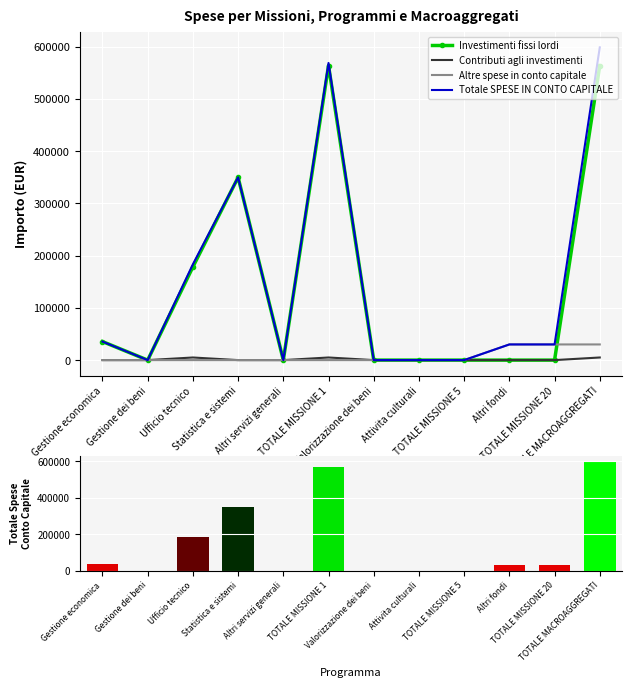

List the labels in order of Altre spese in conto capitale value, smallest first.

Gestione economica, Gestione dei beni, Ufficio tecnico, Statistica e sistemi, Altri servizi generali, TOTALE MISSIONE 1, Valorizzazione dei beni, Attivita culturali, TOTALE MISSIONE 5, Altri fondi, TOTALE MISSIONE 20, TOTALE MACROAGGREGATI